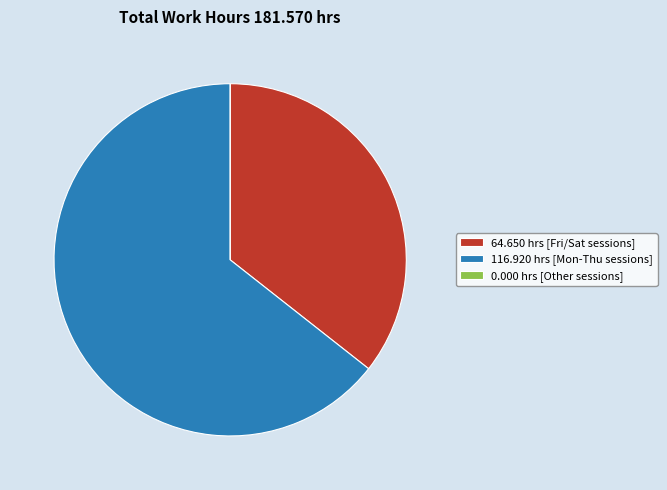

Is it true that 64.650 hrs [Fri/Sat sessions] is 36% of the pie?

True